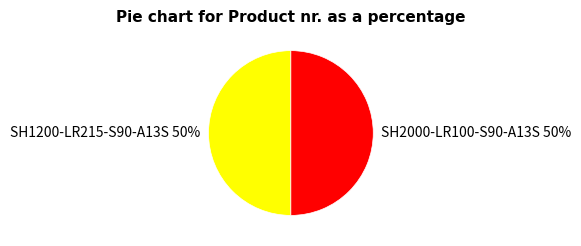

What percentage is the SH2000-LR100-S90-A13S slice, to the nearest percent?

50%